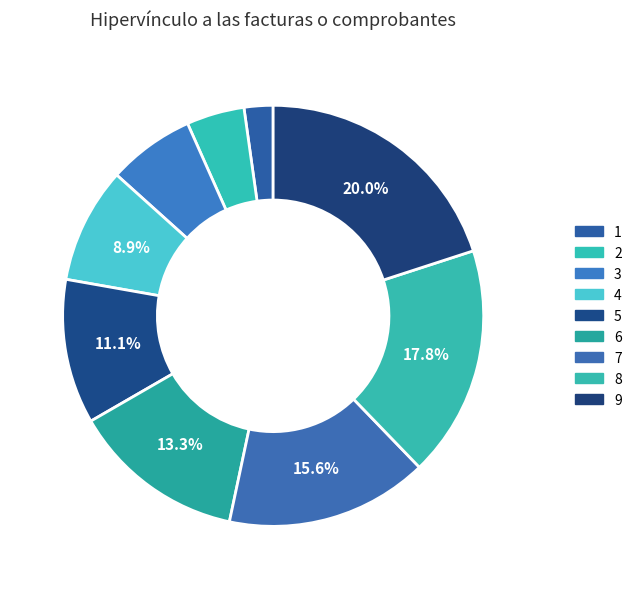

Does any single category account for the majority?

No